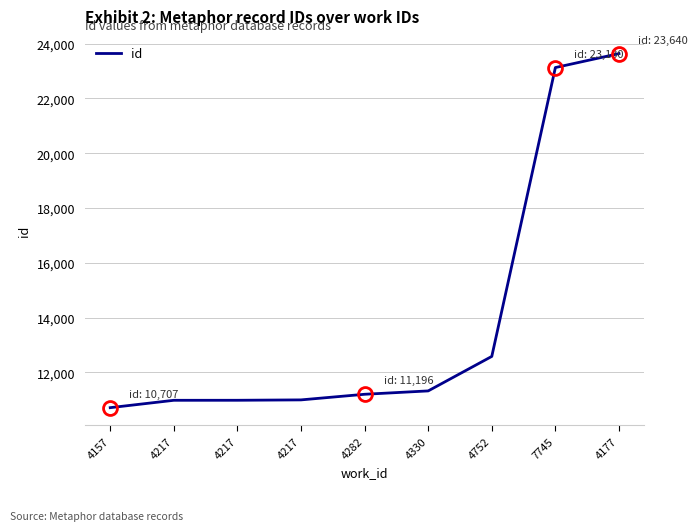

How many lines are shown in the chart?

1